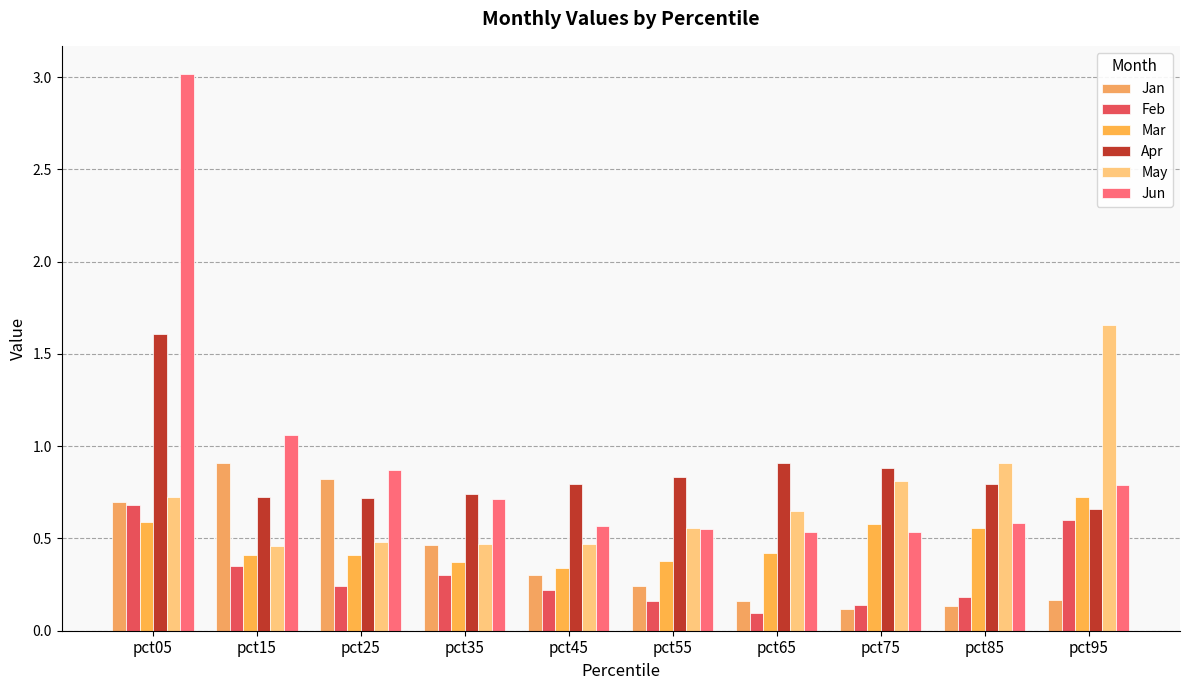

What are all the series names shown in the legend?

Jan, Feb, Mar, Apr, May, Jun